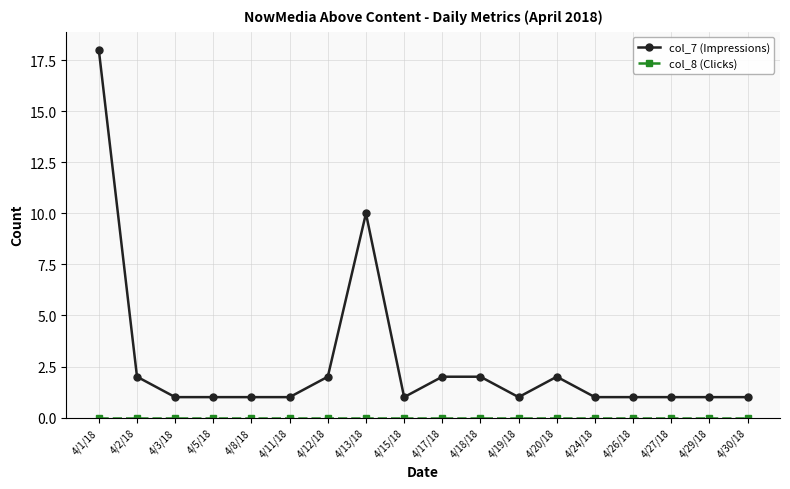

What is the average value of the col_7 (Impressions) series?

3